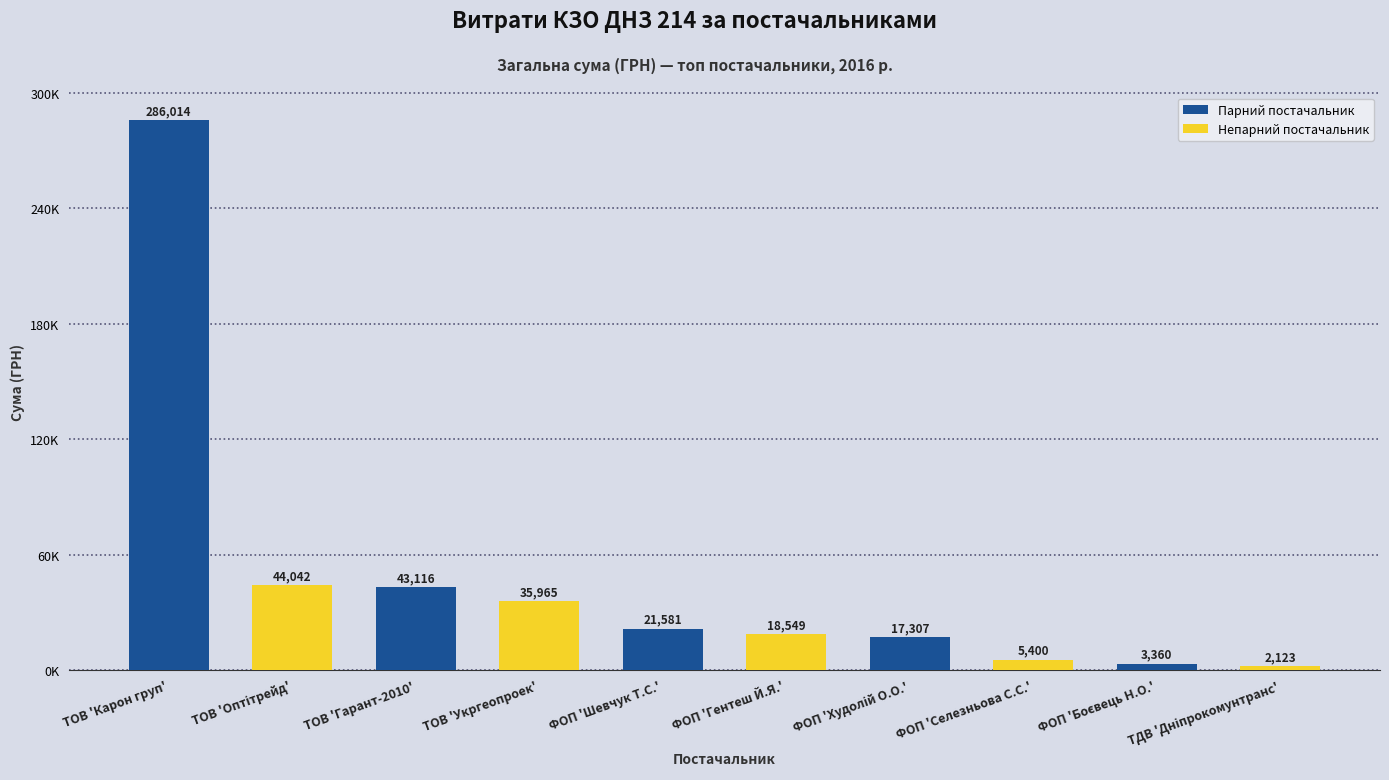

Is it true that the value at ТОВ 'Оптітрейд' is 22248.0?

False